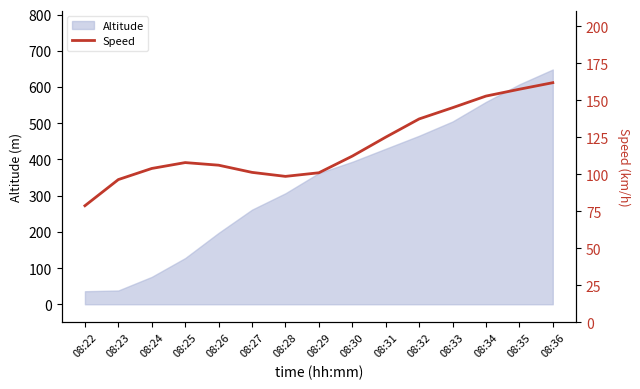

Is it true that Altitude equals 650.6 at 08:32?

False